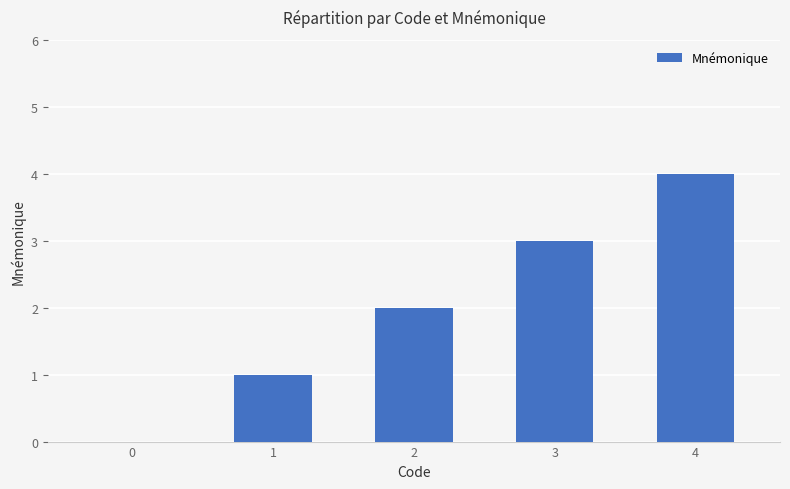

Where is the data nearest to the value 2?

2